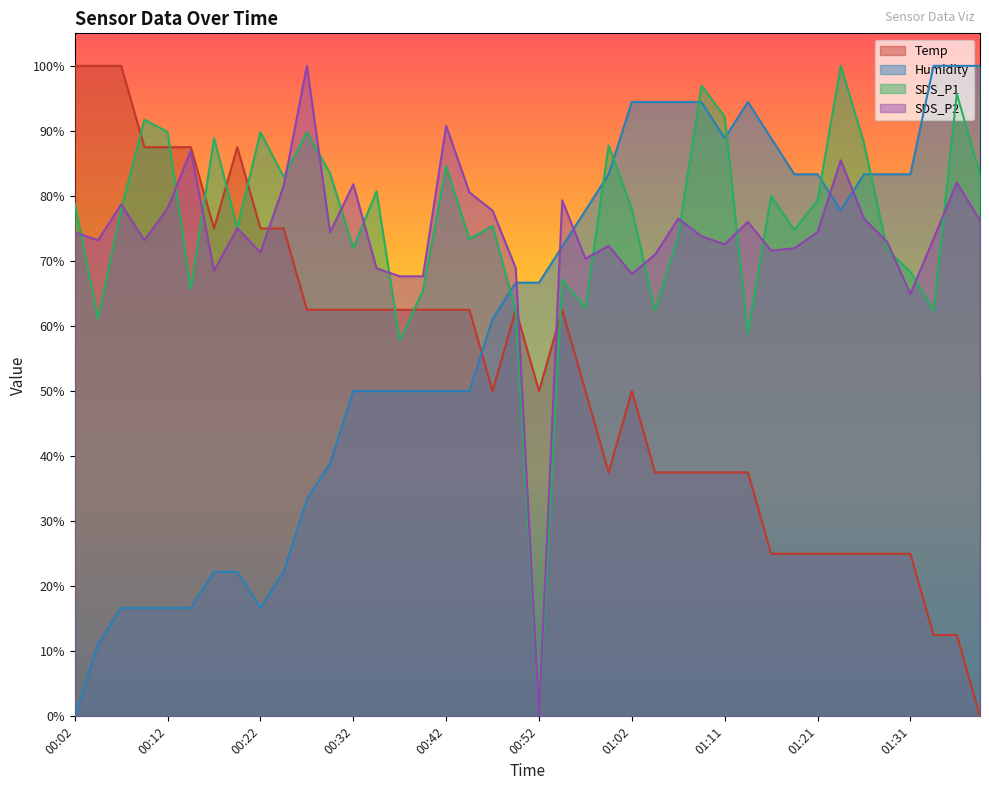

What are all the series names shown in the legend?

Temp, Humidity, SDS_P1, SDS_P2